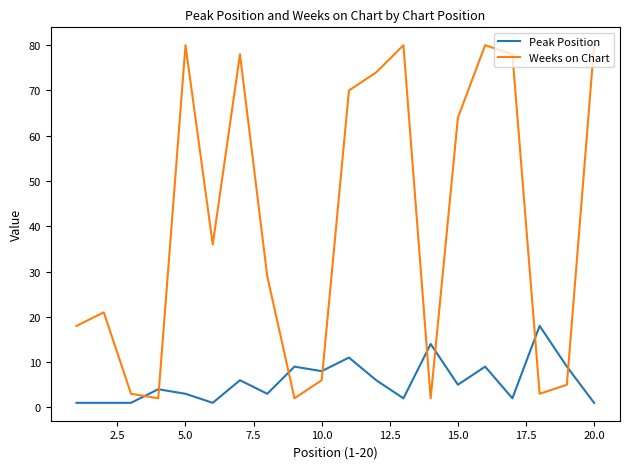

Rank the series by their average value, from lowest to highest.

Peak Position, Weeks on Chart